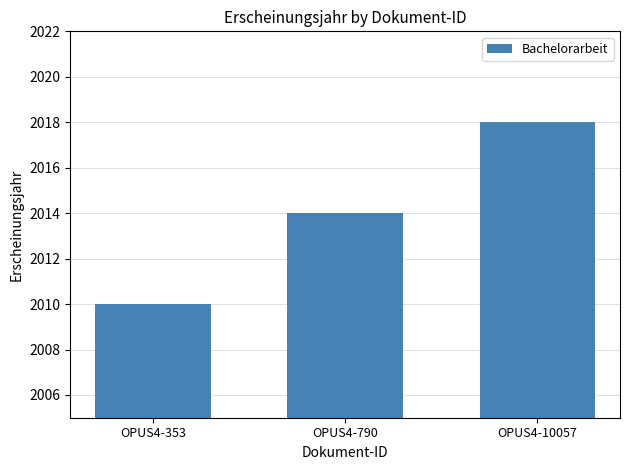

Rank the categories by value from highest to lowest.

OPUS4-10057, OPUS4-790, OPUS4-353